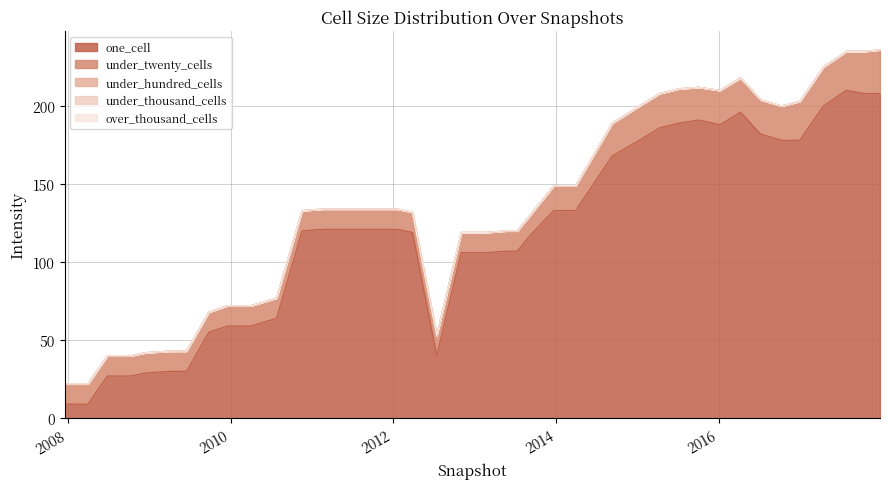

The under_twenty_cells series shows 25 at 2016-12-27. True or false?

True